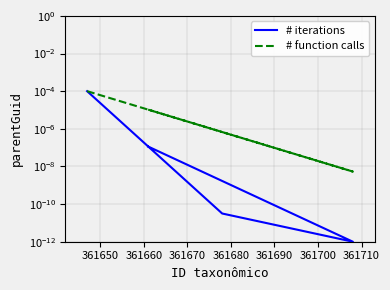

Which series has the largest range (max minus min)?

# iterations